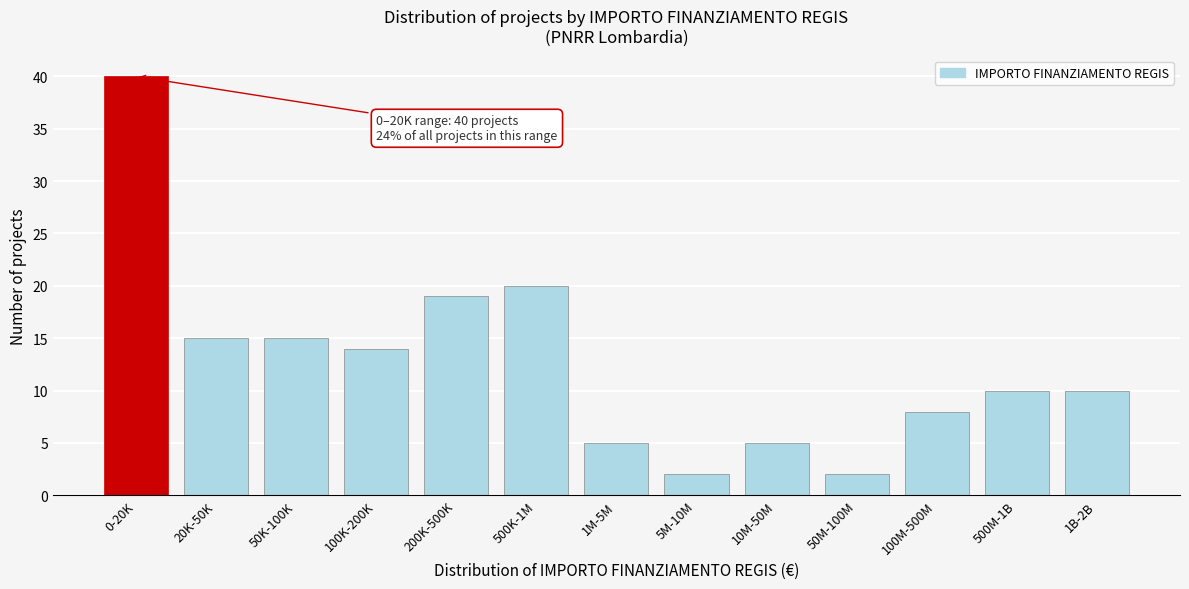

Reading left to right, what are all the values shown in this chart?

0-20K=40	20K-50K=15	50K-100K=15	100K-200K=14	200K-500K=19	500K-1M=20	1M-5M=5	5M-10M=2	10M-50M=5	50M-100M=2	100M-500M=8	500M-1B=10	1B-2B=10